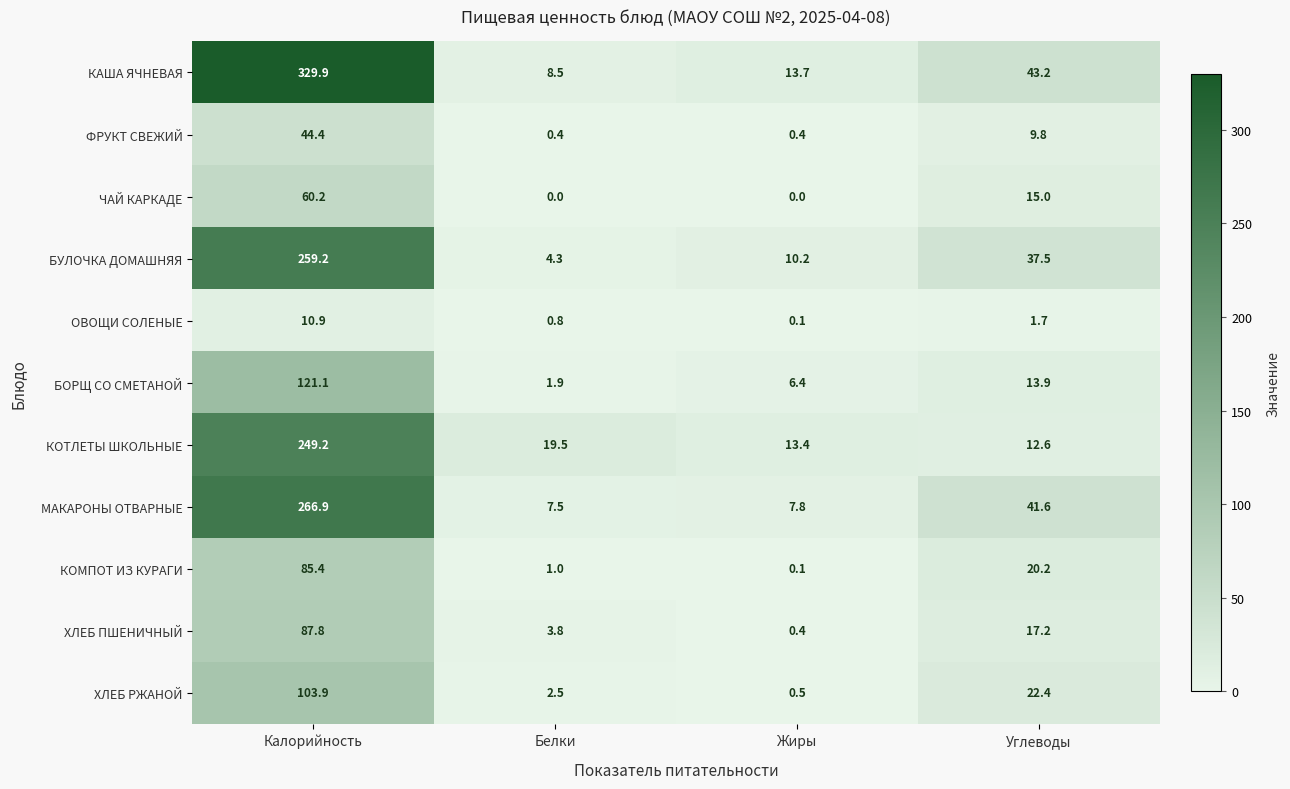

What is the difference between the maximum and minimum values in the БОРЩ СО СМЕТАНОЙ series?

119.2